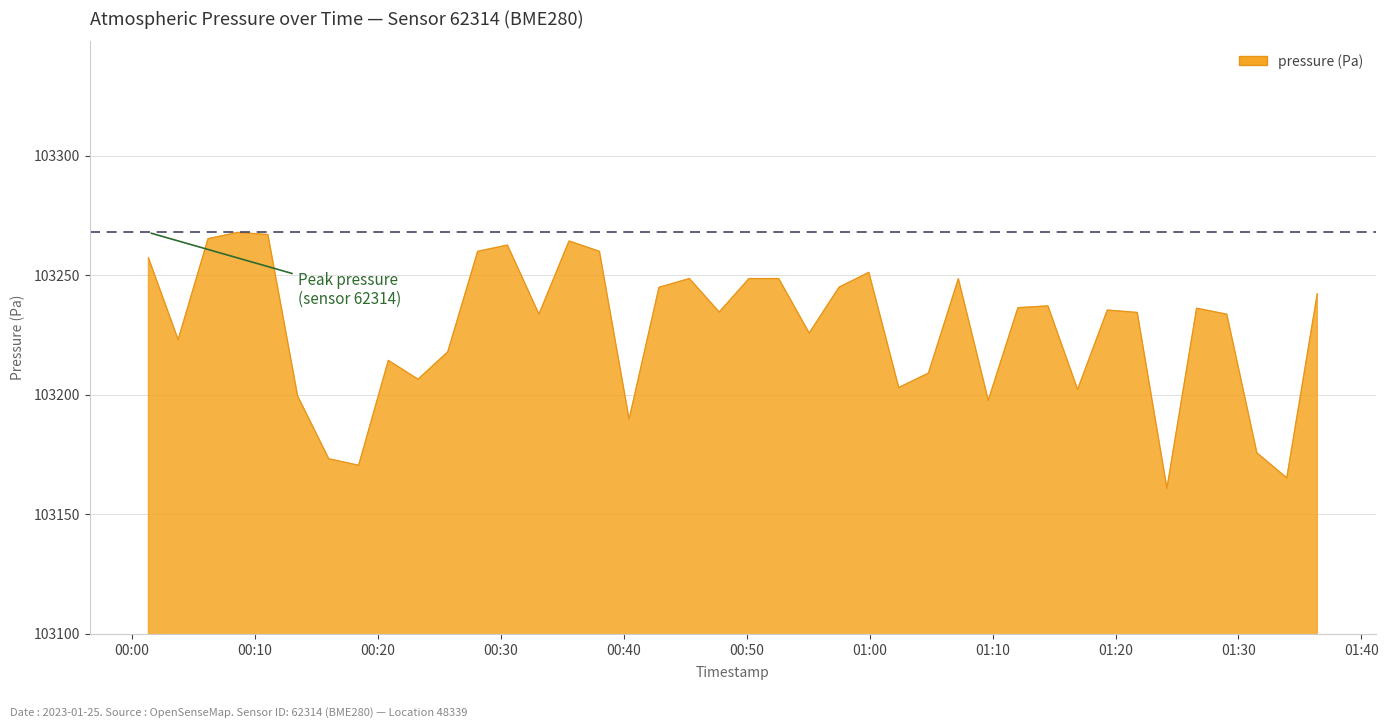

What is the greatest value displayed?

103268.0